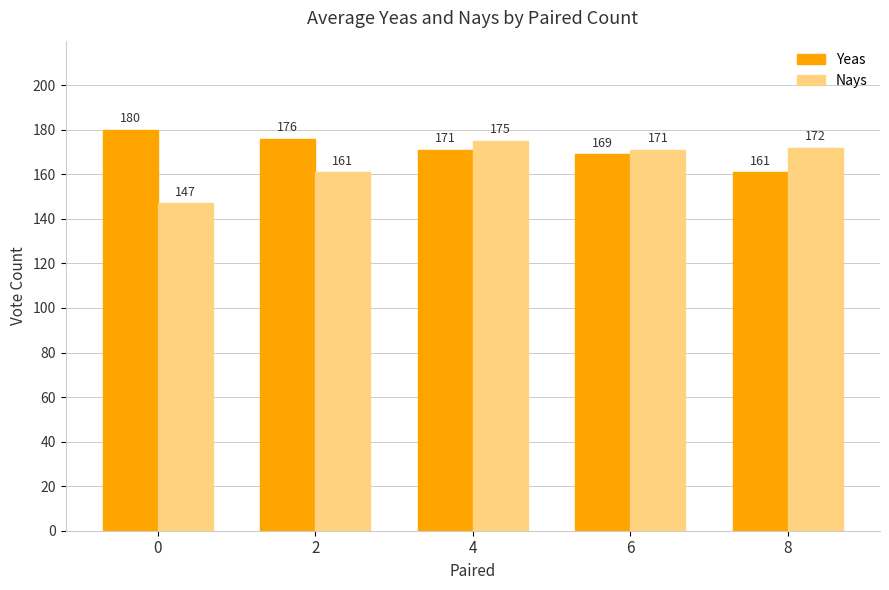

At how many categories does at least one series exceed 148?

5